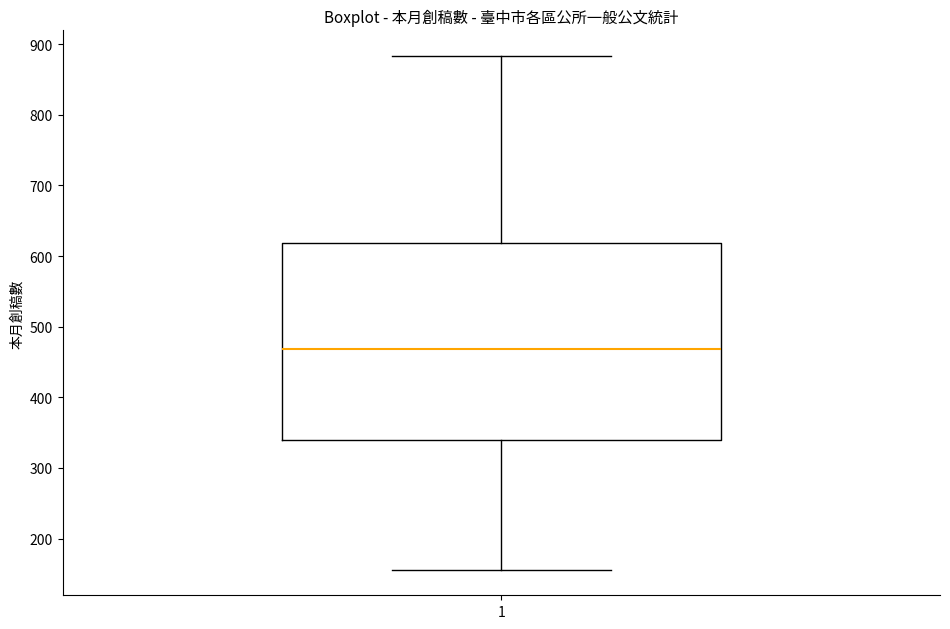

Read this box plot against the y-axis: the position of the median line, the range covered by the box, and the ends of both whiskers. The values are not printed on the chart, so give them approximately, as read against the axis.

median 470, box 340 to 620, whiskers 160 to 880